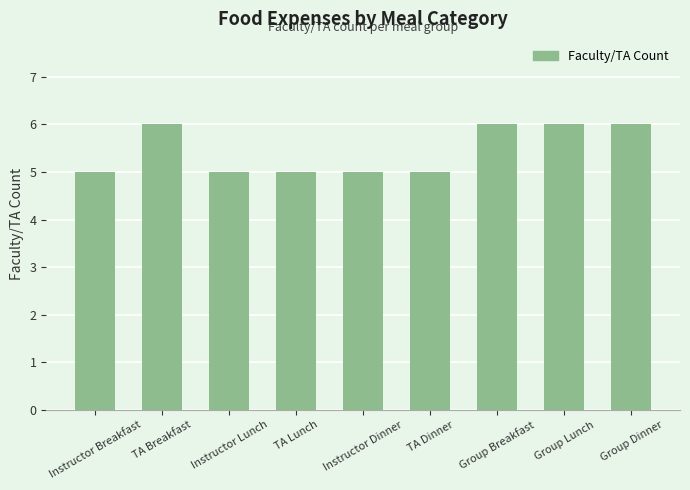

What value does the data have at TA Breakfast?

6